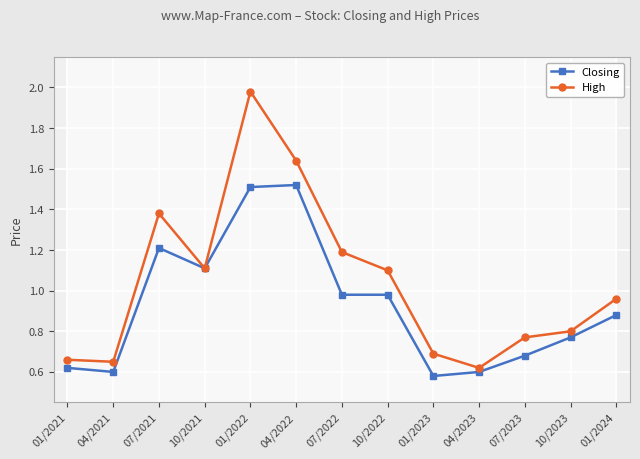

What is the minimum value shown in the chart?

0.6